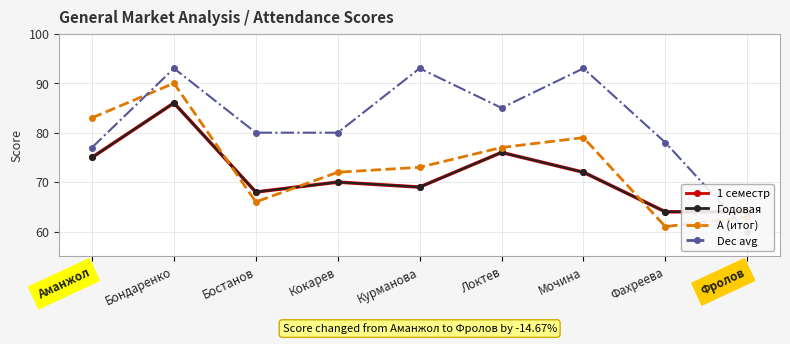

What are all the series names shown in the legend?

1 семестр, Годовая, А (итог), Dec avg